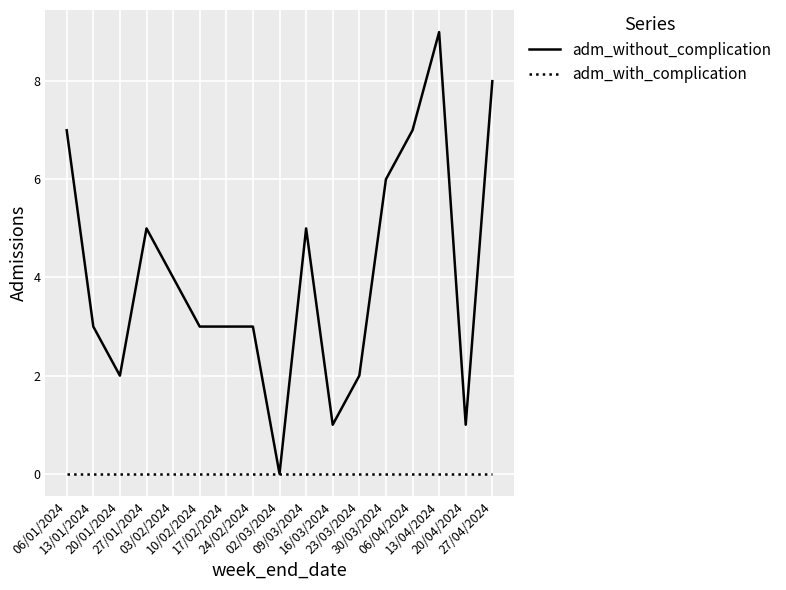

Which series has the widest spread of values?

adm_without_complication